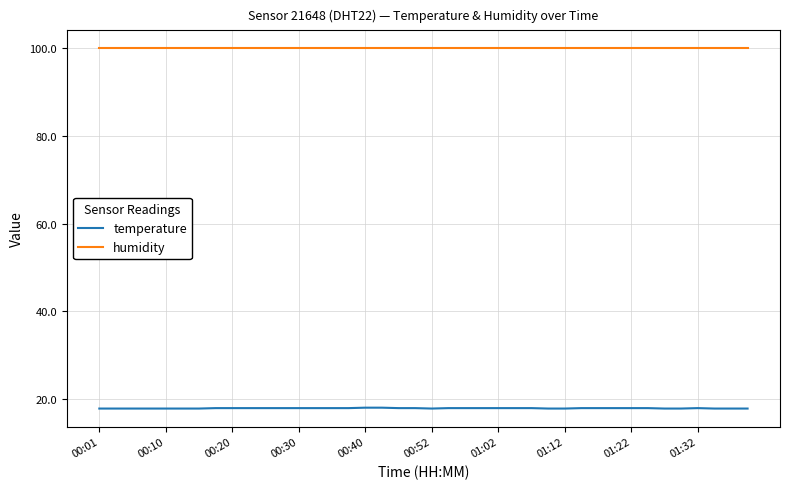

Rank the series by their average value, from highest to lowest.

humidity, temperature